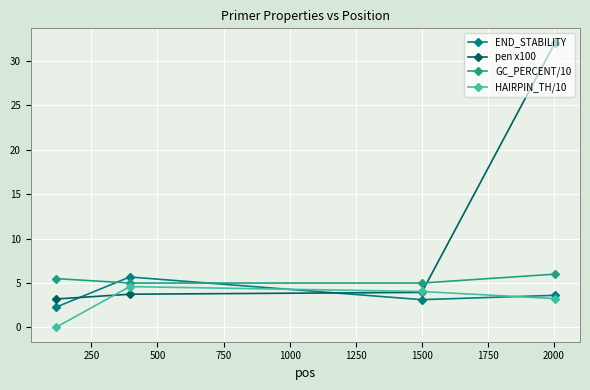

At how many categories does at least one series exceed 24?

1